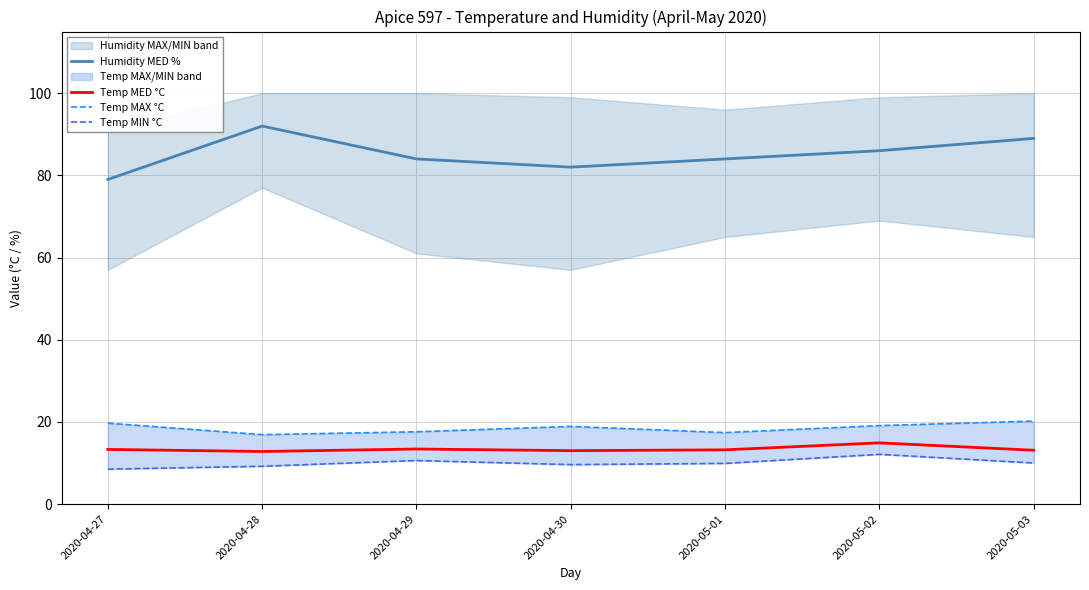

True or false: Humidity MED % and Temp MED °C cross at least once.

False